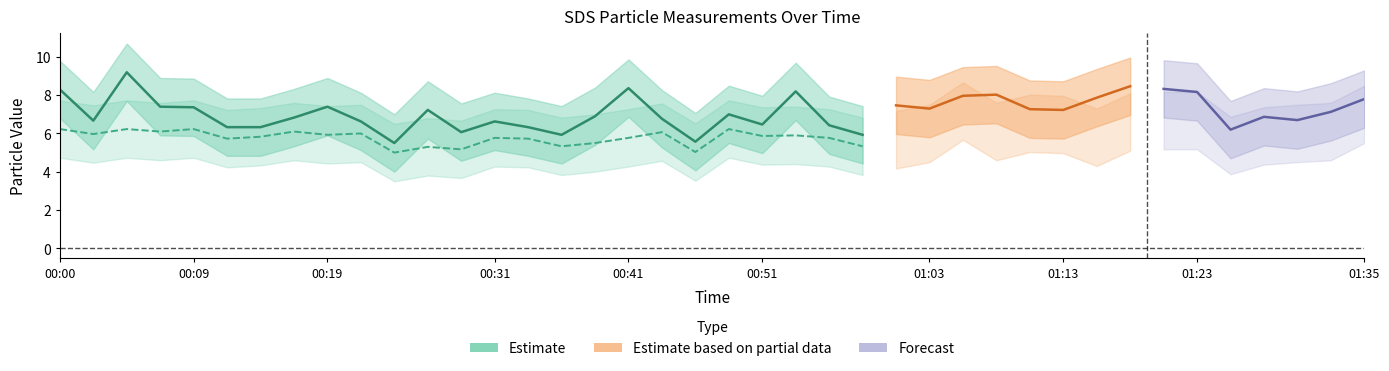

What is the smallest value displayed?

3.5